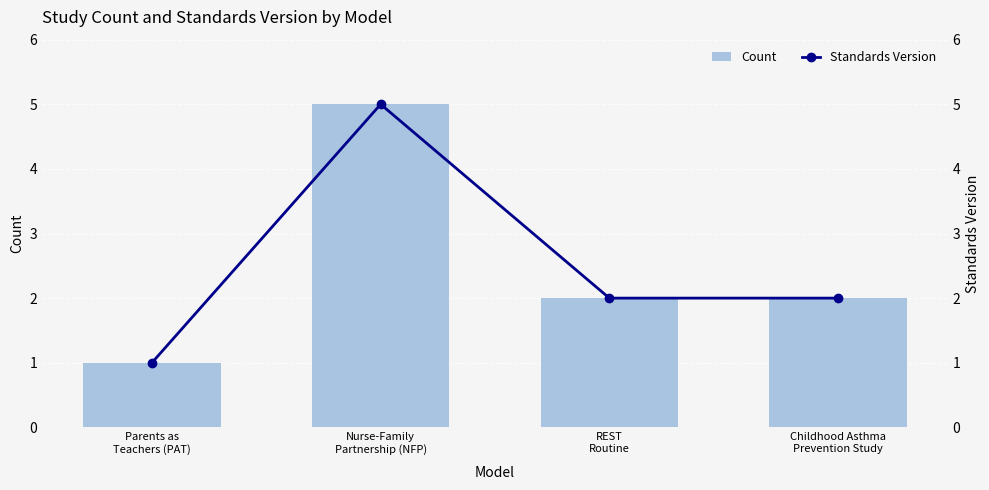

Reading left to right, list all the values displayed in this chart.

Count: 1	5	2	2
Standards Version: 1	5	2	2